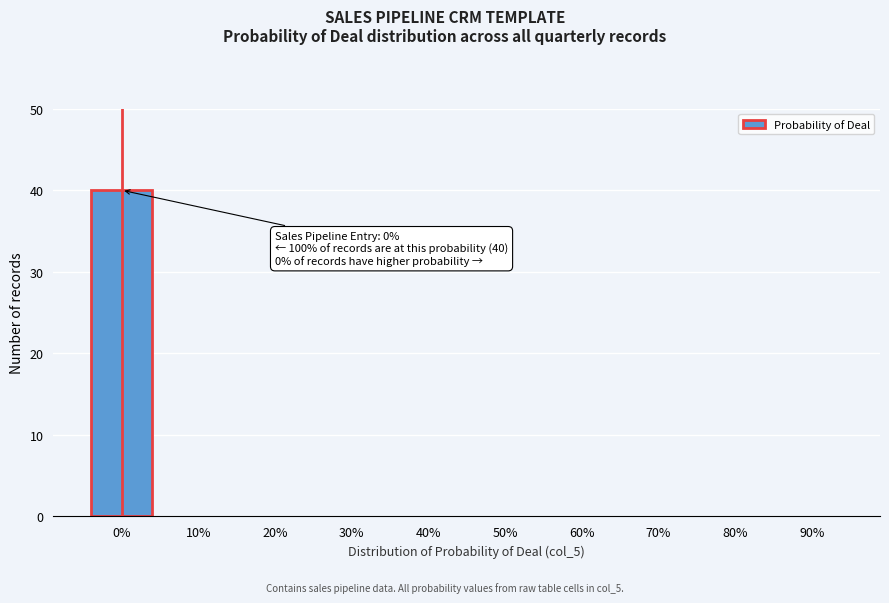

Reading left to right, list all the values displayed in this chart.

0%=40	10%=0	20%=0	30%=0	40%=0	50%=0	60%=0	70%=0	80%=0	90%=0